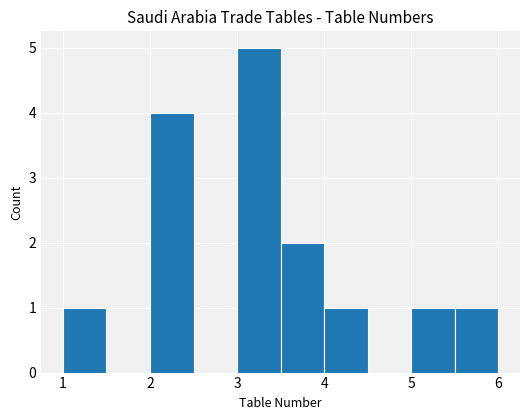

Reading left to right, list every bar in this chart as the range it spans on the x-axis followed by its height. The values are not printed on the chart, so give them approximately, as read against the axis.

1.0 to 1.5: 1
1.5 to 2.0: 0
2.0 to 2.5: 4
2.5 to 3.0: 0
3.0 to 3.5: 5
3.5 to 4.0: 2
4.0 to 4.5: 1
4.5 to 5.0: 0
5.0 to 5.5: 1
5.5 to 6.0: 1